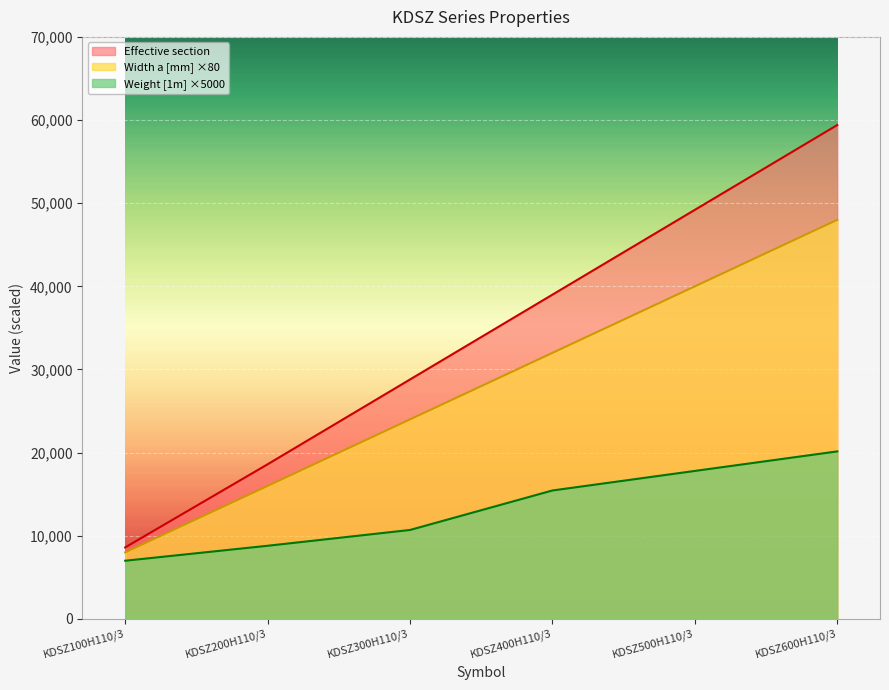

Which has a higher value, KDSZ500H110/3 or KDSZ300H110/3?

KDSZ500H110/3